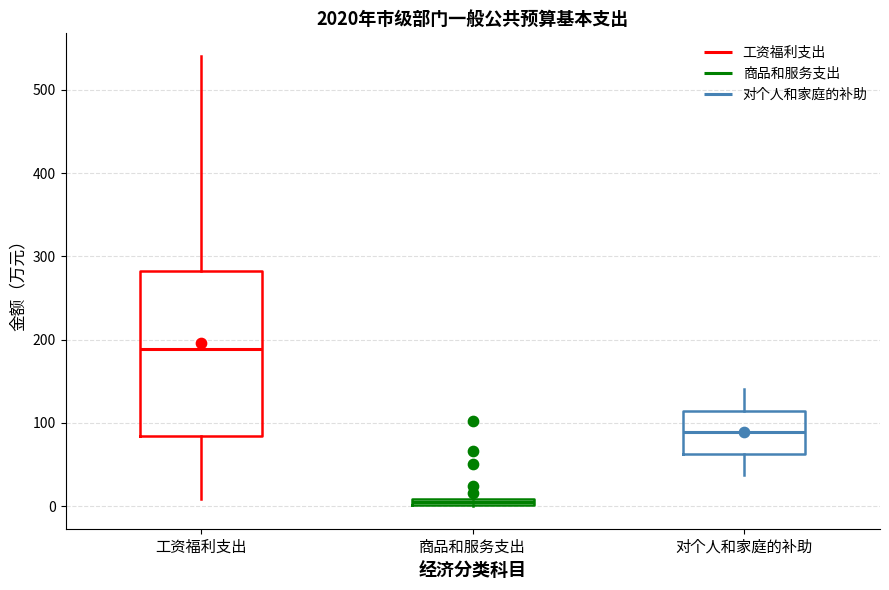

Comparing the boxes themselves (not the whiskers), which one is the tallest?

工资福利支出